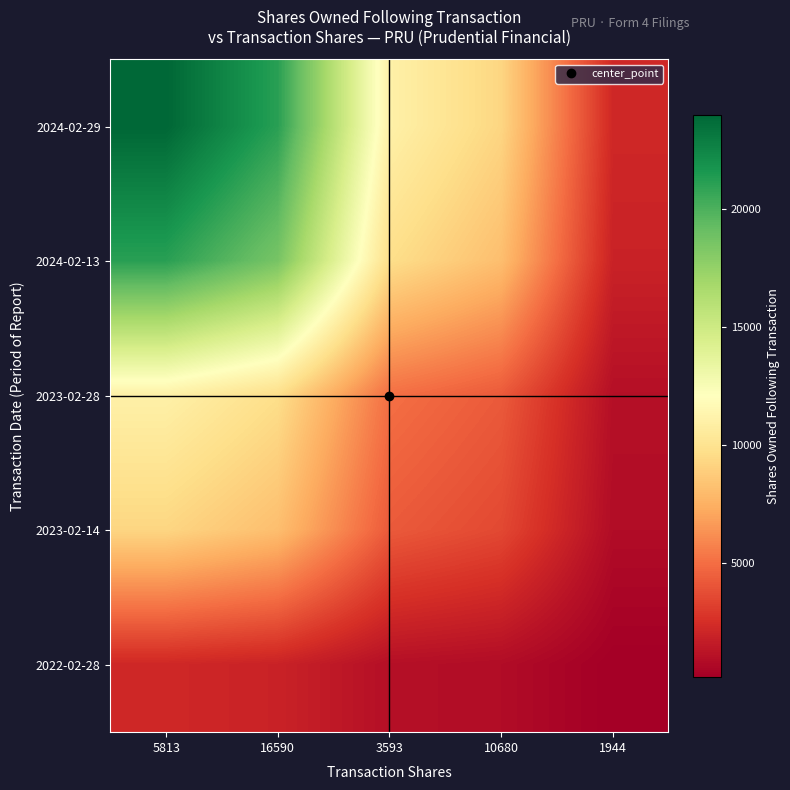

Reading left to right, transcribe all the data shown in this chart.

2024-02-29: 5813=23991.0	16590=21112.0	3593=11047.0	10680=9266.0	1944=2212.0
2024-02-13: 5813=21112.0	16590=18578.5	3593=9721.3	10680=8154.0	1944=1946.6
2023-02-28: 5813=11047.0	16590=9721.3	3593=5086.7	10680=4266.7	1944=1018.5
2023-02-14: 5813=9266.0	16590=8154.0	3593=4266.7	10680=3578.8	1944=854.3
2022-02-28: 5813=2212.0	16590=1946.6	3593=1018.5	10680=854.3	1944=203.9